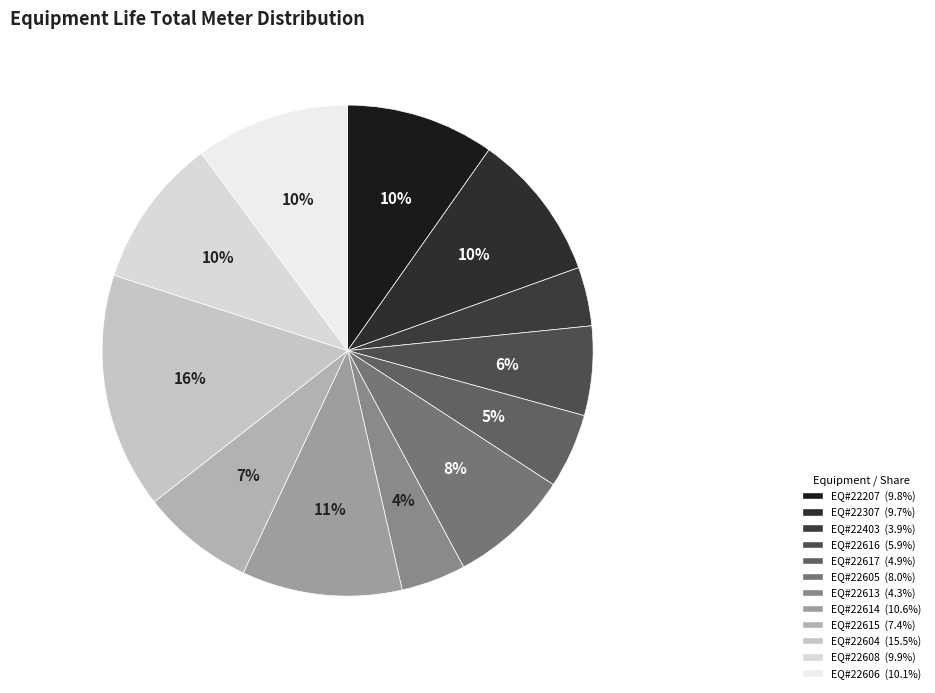

How many slices are in this pie chart?

12